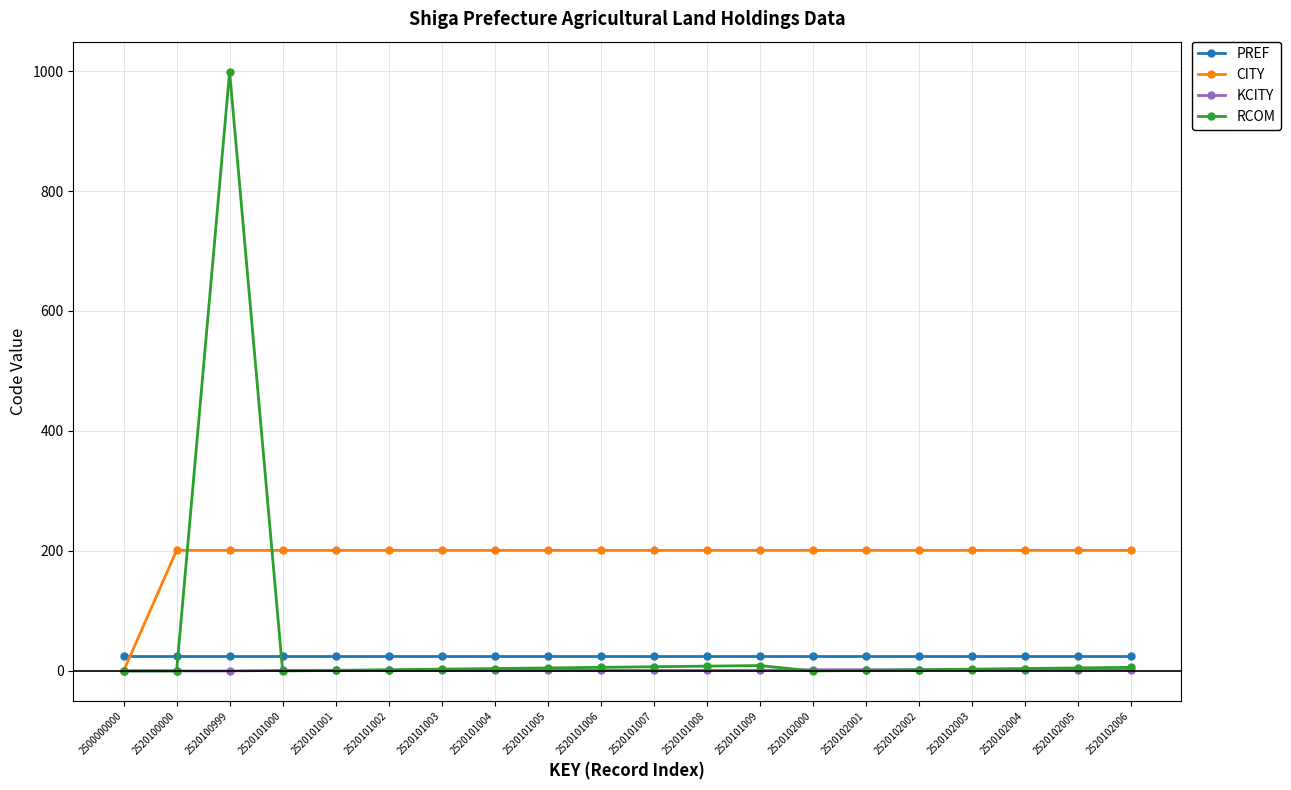

At which category is the sum across all series the highest?

2520100999